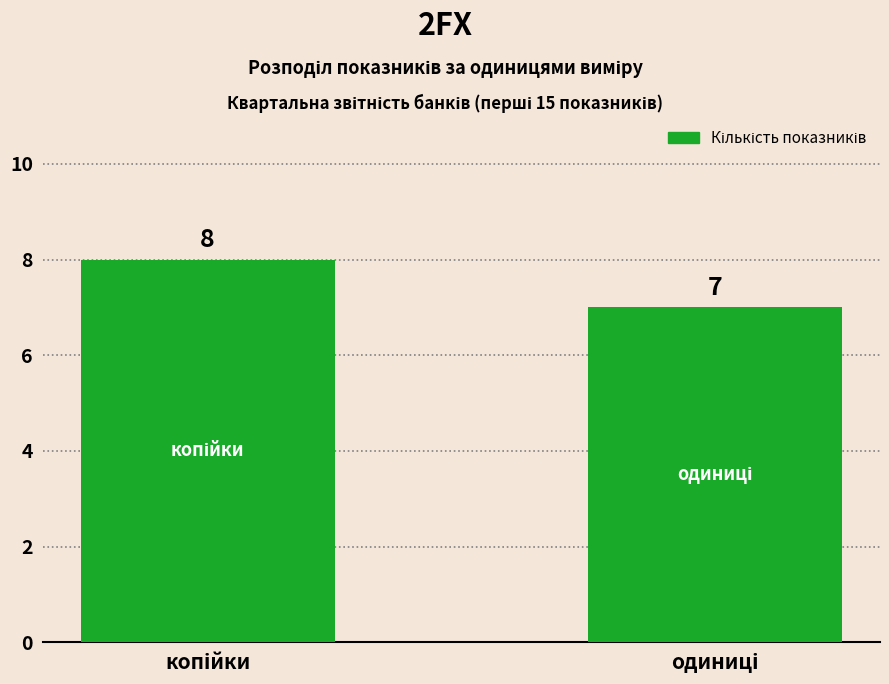

Reading left to right, list all the values displayed in this chart.

8	7